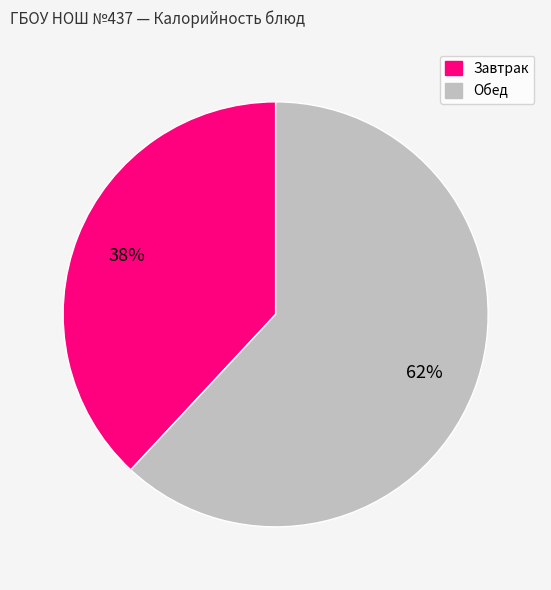

To the nearest percent, what is the average slice percentage?

50%